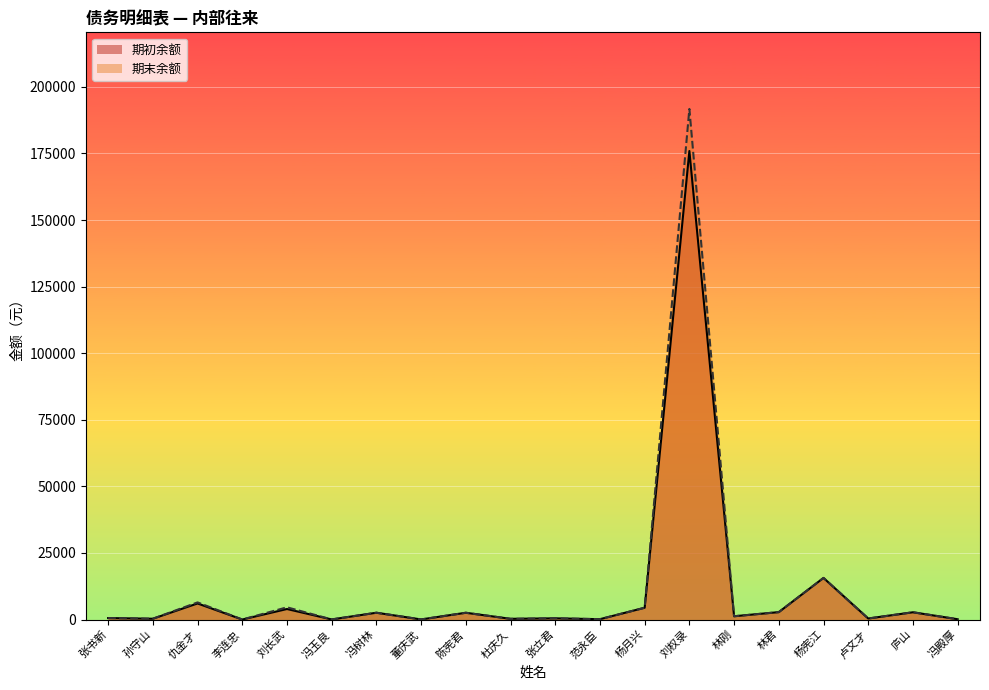

At which category is the sum across all series the highest?

刘权录